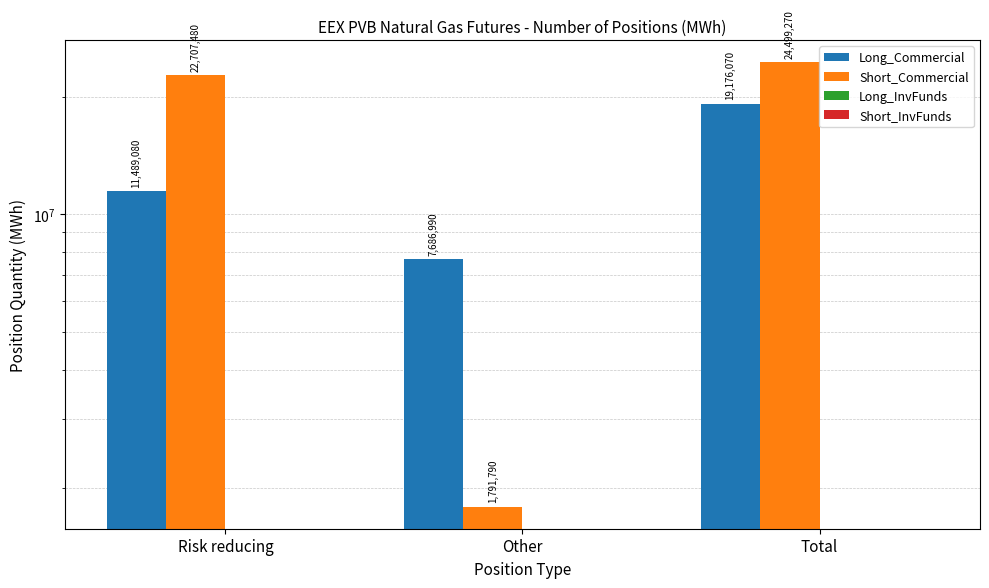

Which label corresponds to the largest value in the chart?

Total